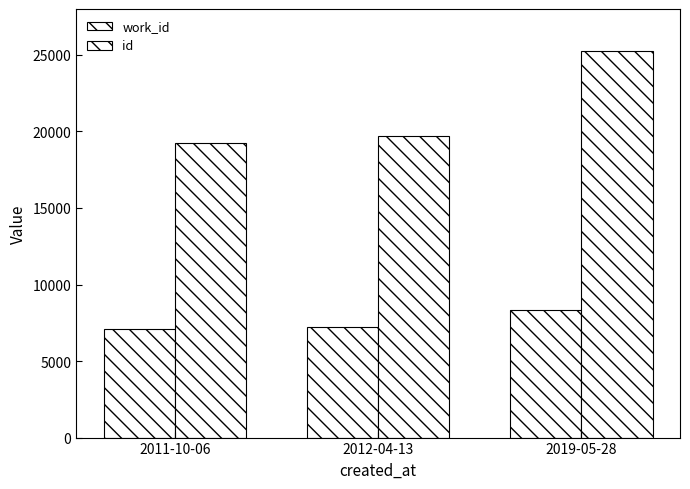

How many groups of bars are there?

3